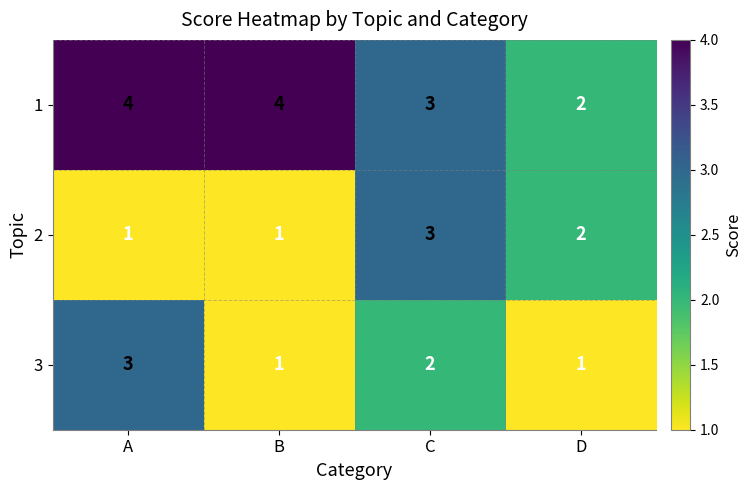

Where does the 3 series first go above 2?

A